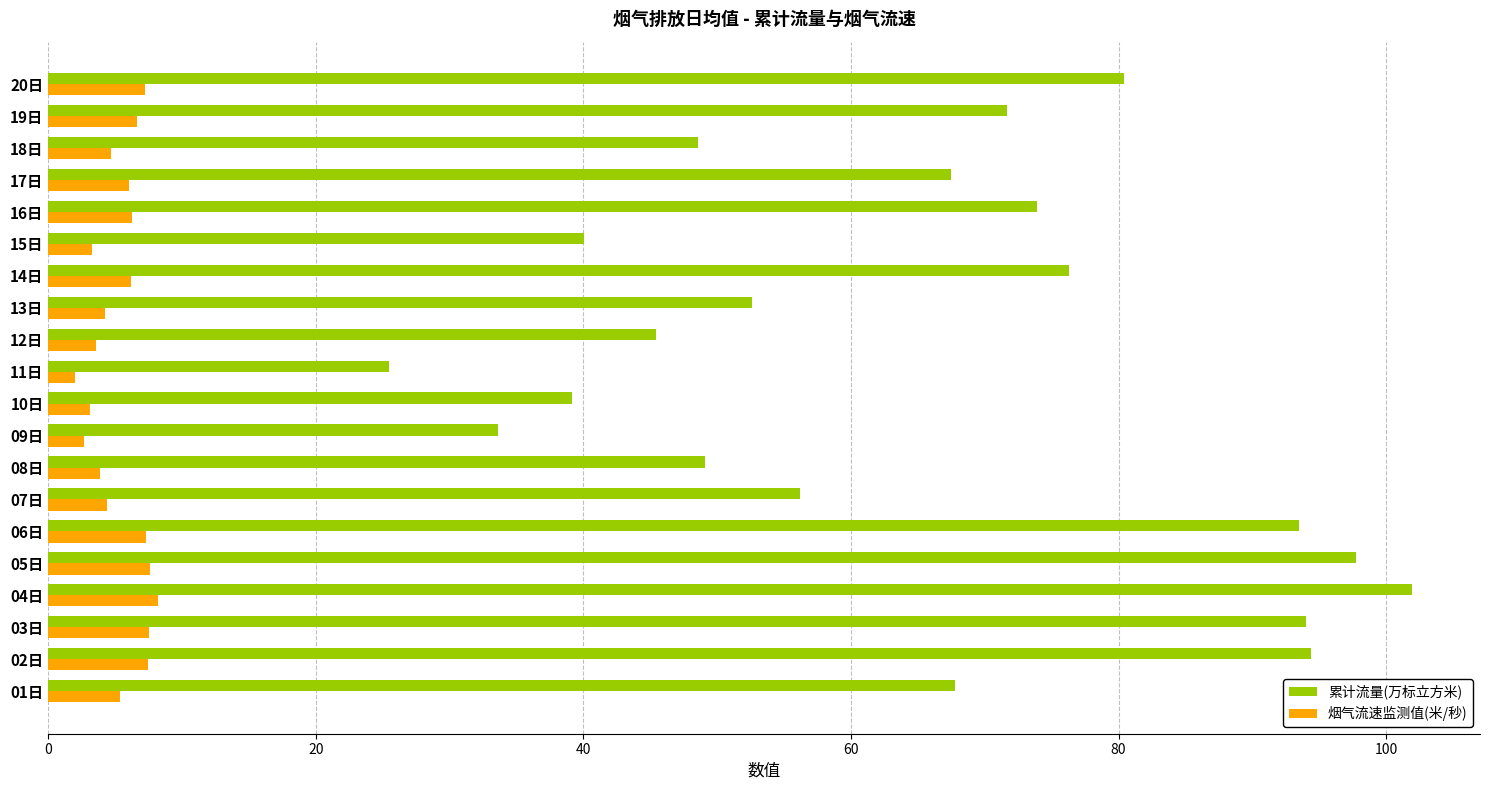

List the series in order of their overall mean, lowest first.

烟气流速监测值(米/秒), 累计流量(万标立方米)